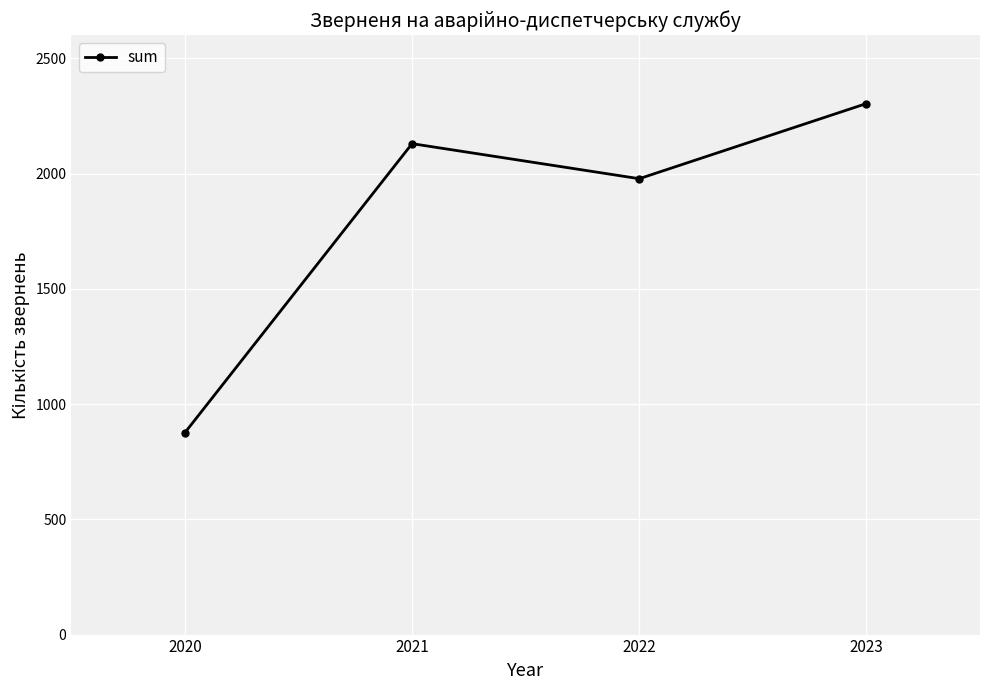

Approximately how many times larger is the value at 2023 compared to 2020?

2.6